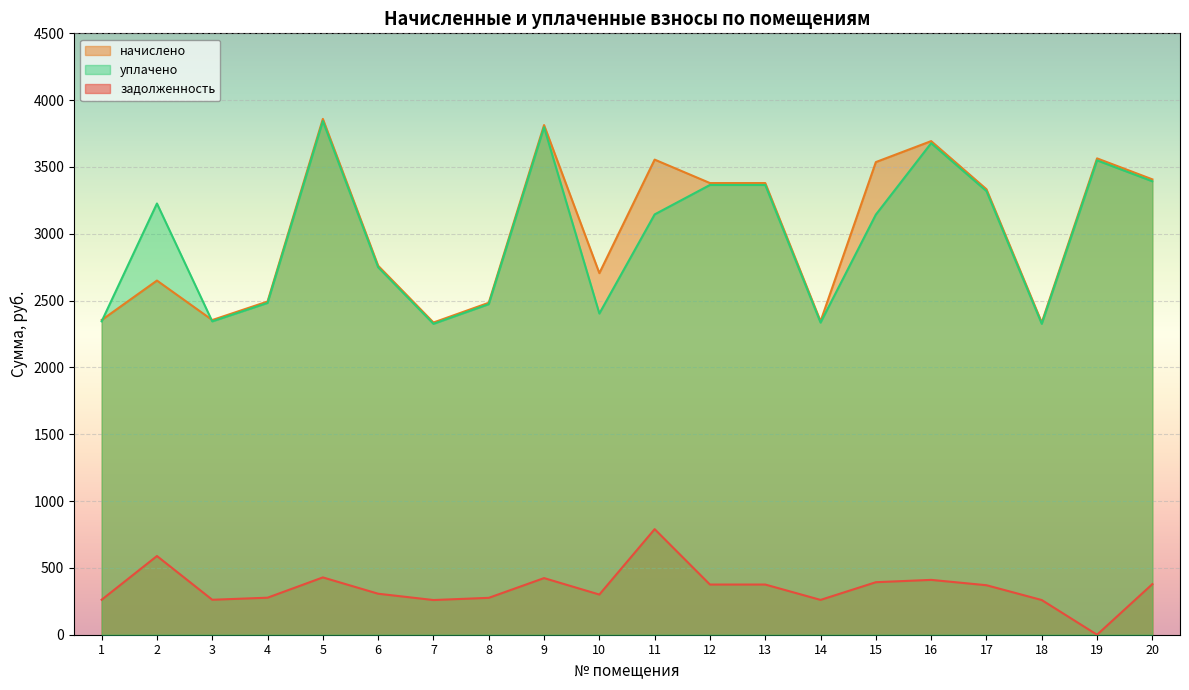

At which category is the sum across all series the highest?

5